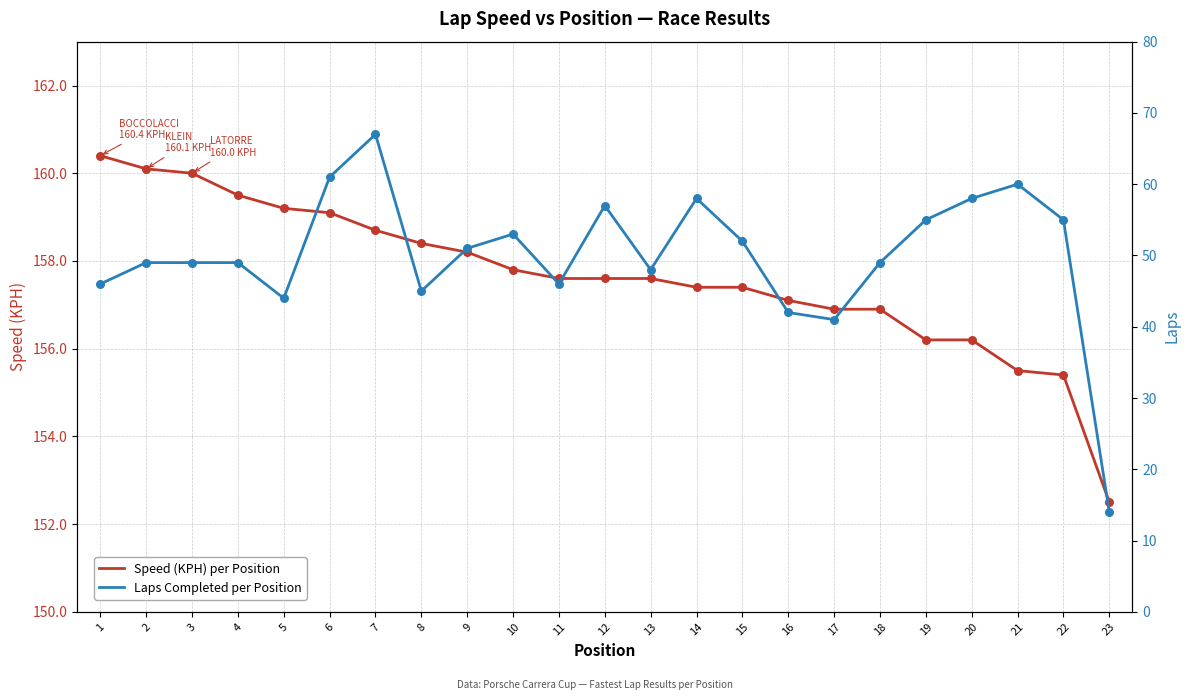

Which series reaches the maximum Y coordinate?

Speed (KPH) per Position